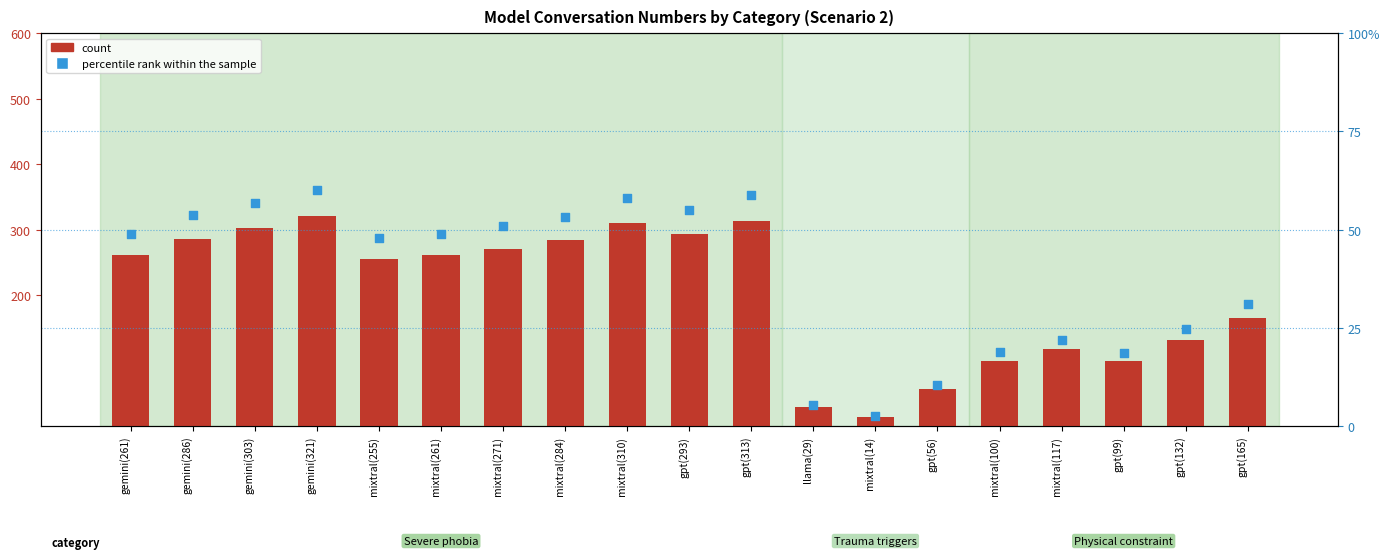

What are all the series names shown in the legend?

count, percentile rank within the sample